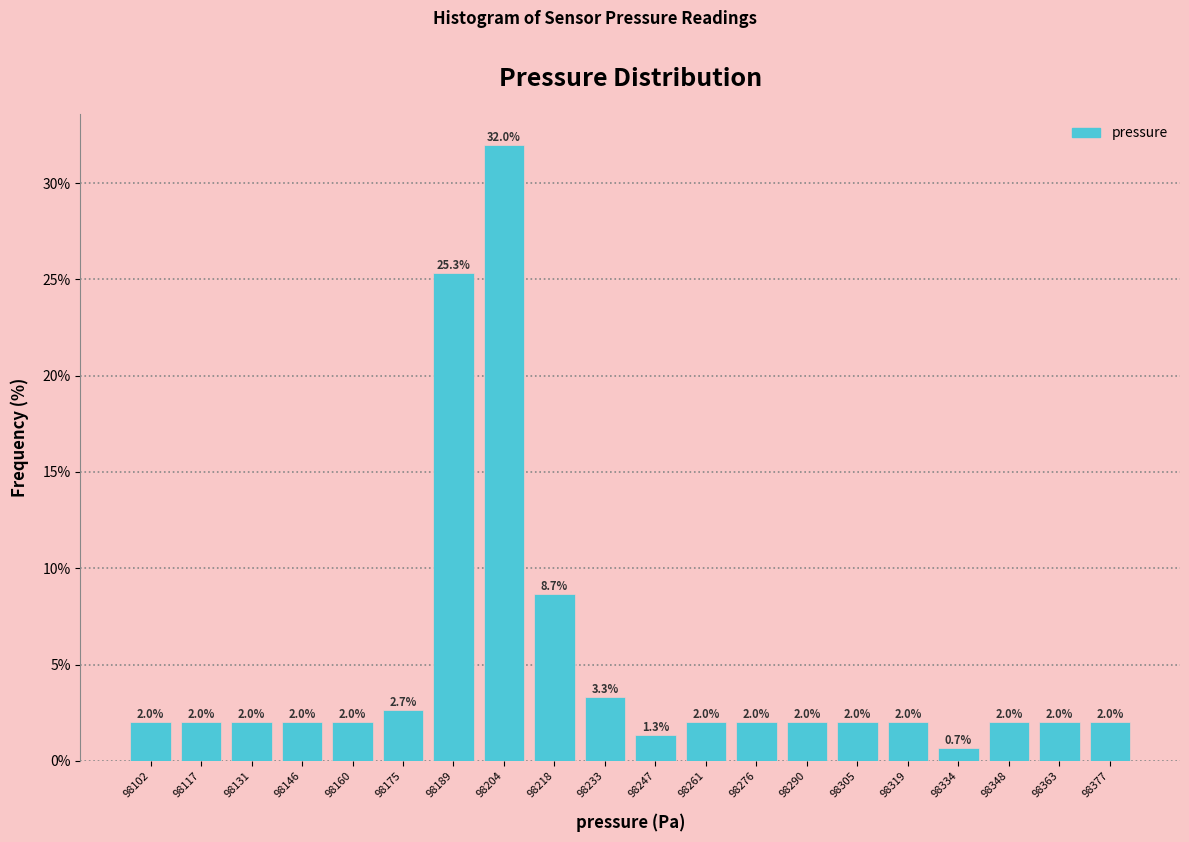

Reading left to right, list every bar in this chart as the range it spans on the x-axis followed by its height. The bar edges are not printed on the chart, so give them approximately, as read against the axis.

98096 to 98110: 2.0
98110 to 98124: 2.0
98124 to 98138: 2.0
98138 to 98154: 2.0
98154 to 98168: 2.0
98168 to 98182: 2.7
98182 to 98196: 25.3
98196 to 98212: 32.0
98212 to 98226: 8.7
98226 to 98240: 3.3
98240 to 98254: 1.3
98254 to 98270: 2.0
98270 to 98284: 2.0
98284 to 98298: 2.0
98298 to 98312: 2.0
98312 to 98328: 2.0
98328 to 98342: 0.7
98342 to 98356: 2.0
98356 to 98370: 2.0
98370 to 98386: 2.0